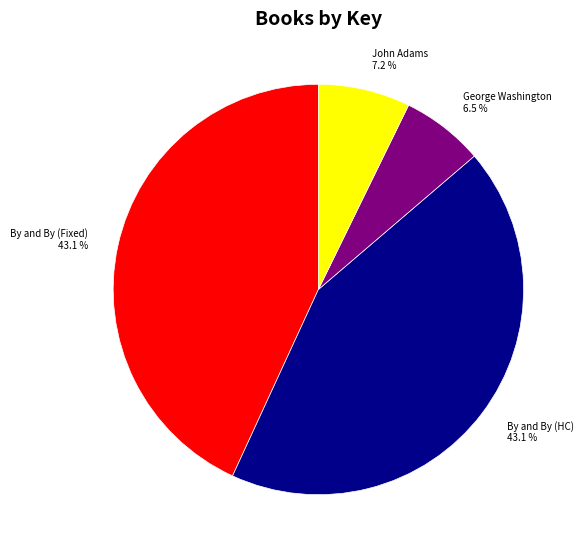

Which slice is the smallest?

George Washington